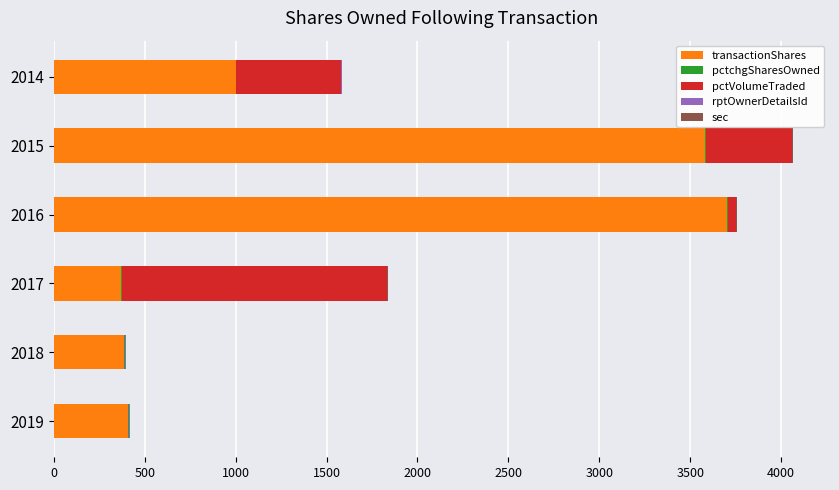

True or false: transactionShares has a value of 1000 at 2014.

True